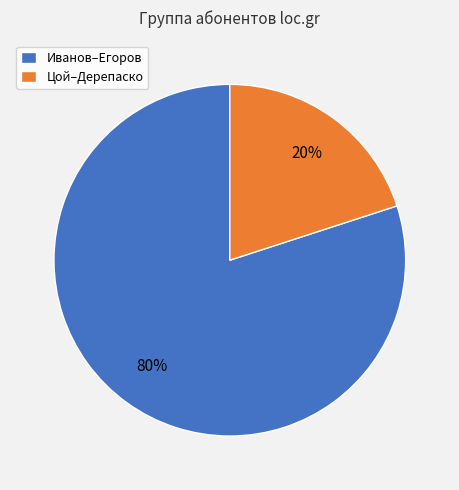

To the nearest percent, what portion does Цой–Дерепаско represent?

20%